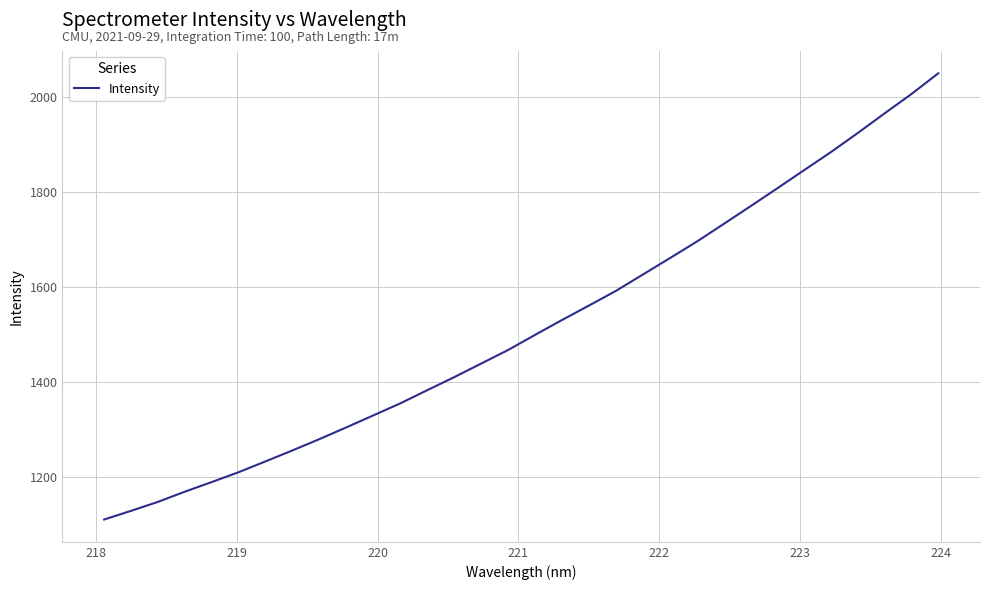

What is the maximum value shown in the chart?

2049.3